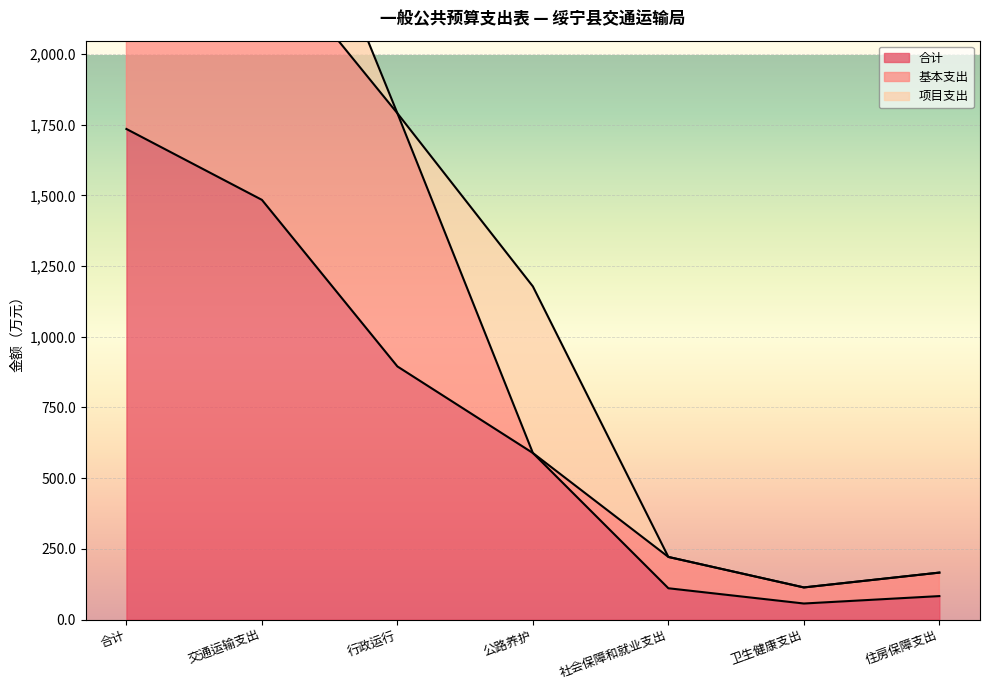

True or false: 合计 and 基本支出 cross at least once.

False